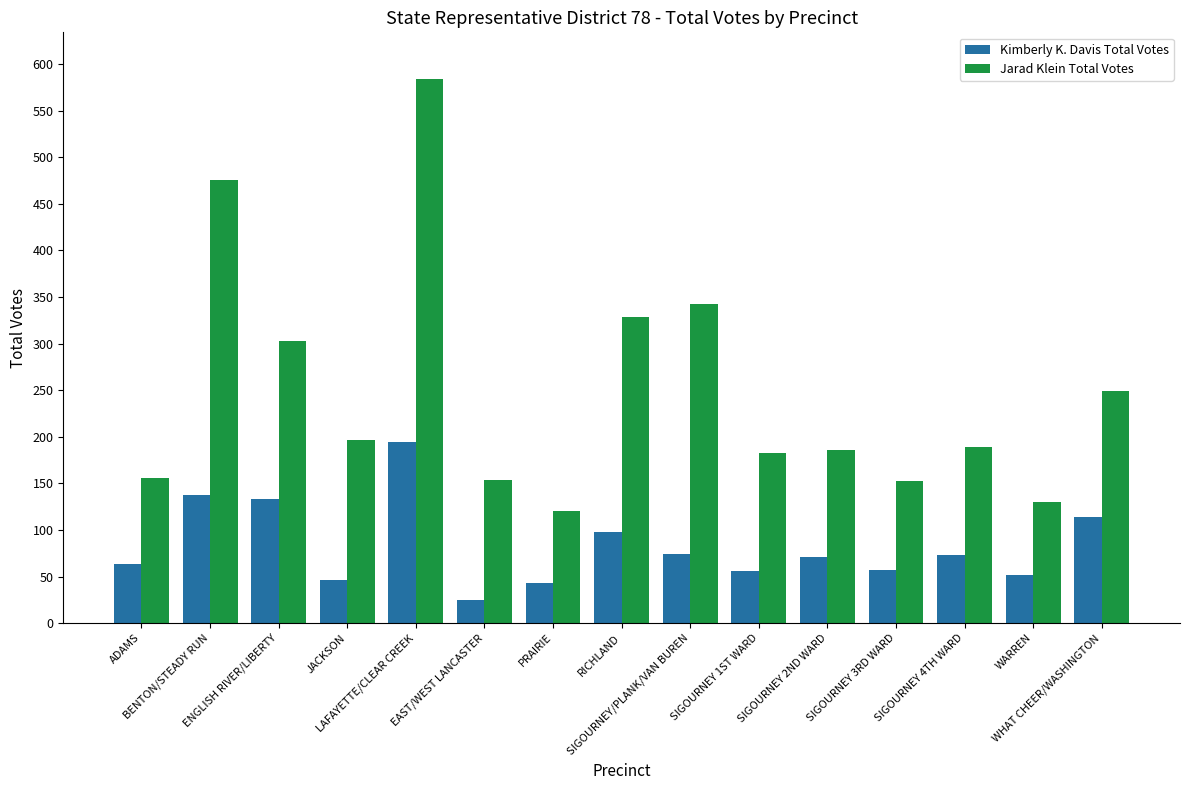

Is it true that Kimberly K. Davis Total Votes equals 133 at ENGLISH RIVER/LIBERTY?

True